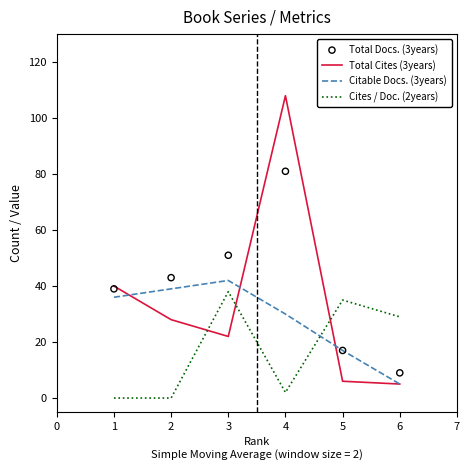

At how many categories does at least one series exceed 36?

4